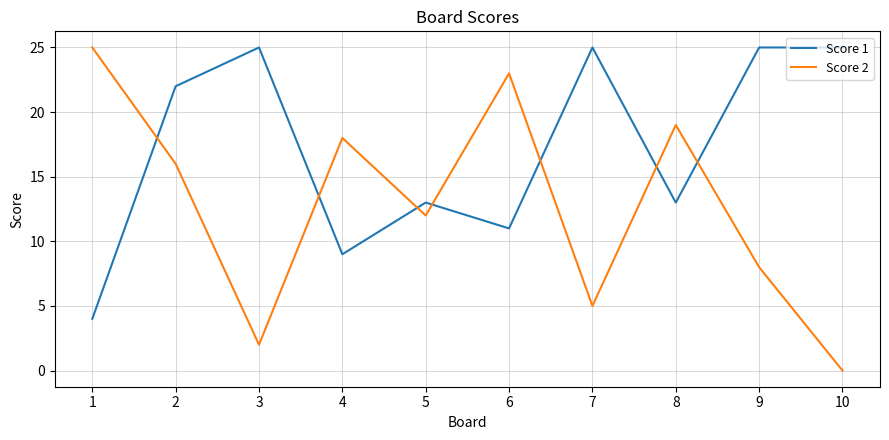

Which series has the largest total across all categories?

Score 1